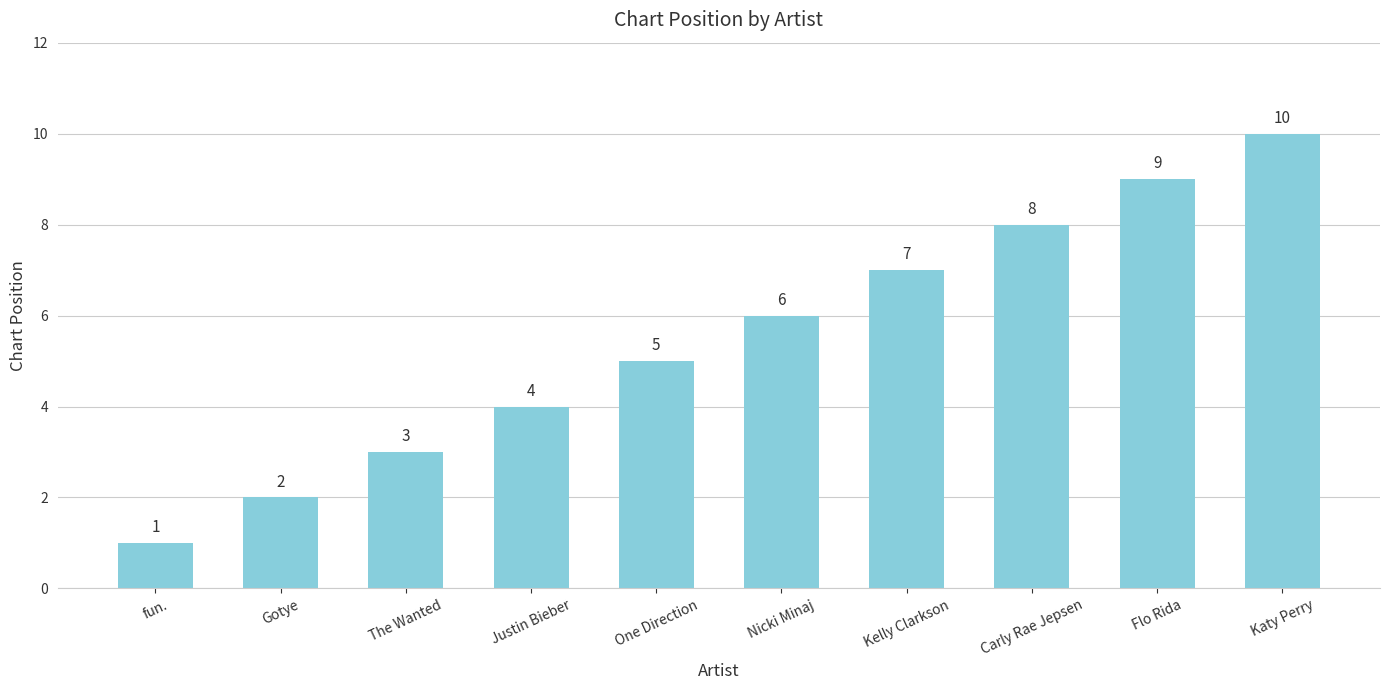

Reading left to right, what are all the values shown in this chart?

fun.=1	Gotye=2	The Wanted=3	Justin Bieber=4	One Direction=5	Nicki Minaj=6	Kelly Clarkson=7	Carly Rae Jepsen=8	Flo Rida=9	Katy Perry=10